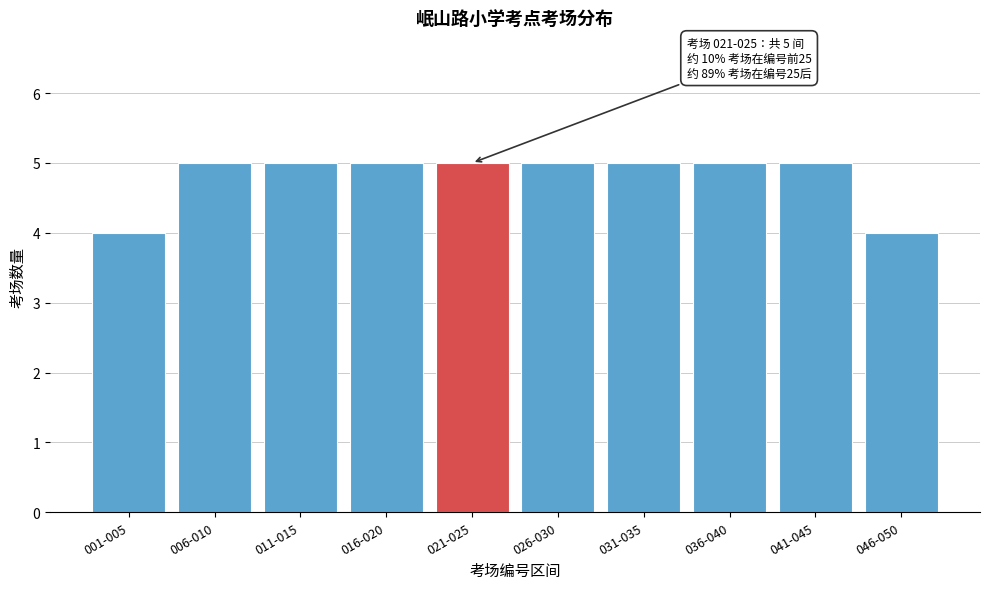

Reading left to right, extract all data points from this chart.

001-005=4	006-010=5	011-015=5	016-020=5	021-025=5	026-030=5	031-035=5	036-040=5	041-045=5	046-050=4